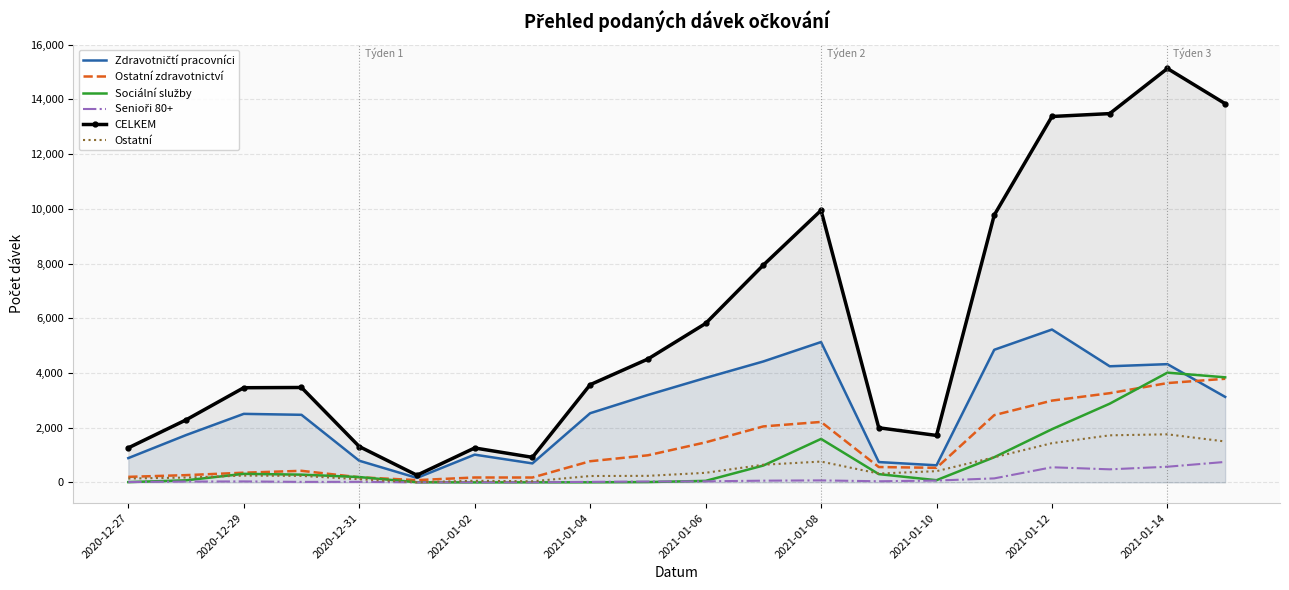

What is the greatest value displayed?

15128